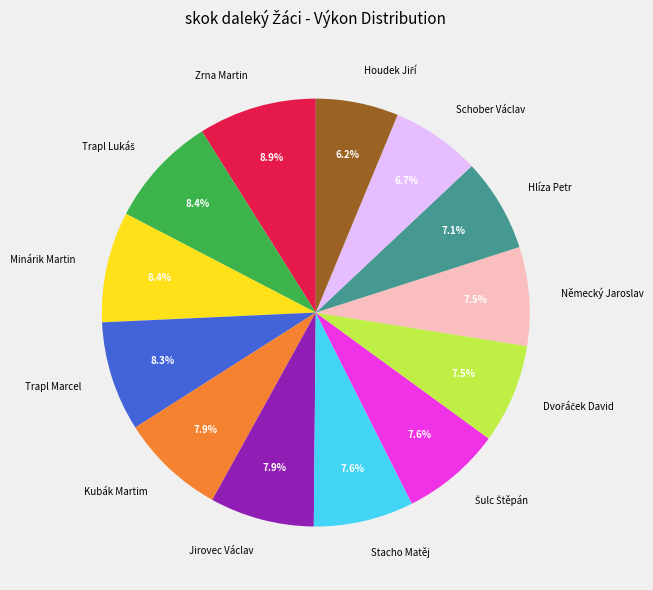

Is Německý Jaroslav the majority of the pie?

No